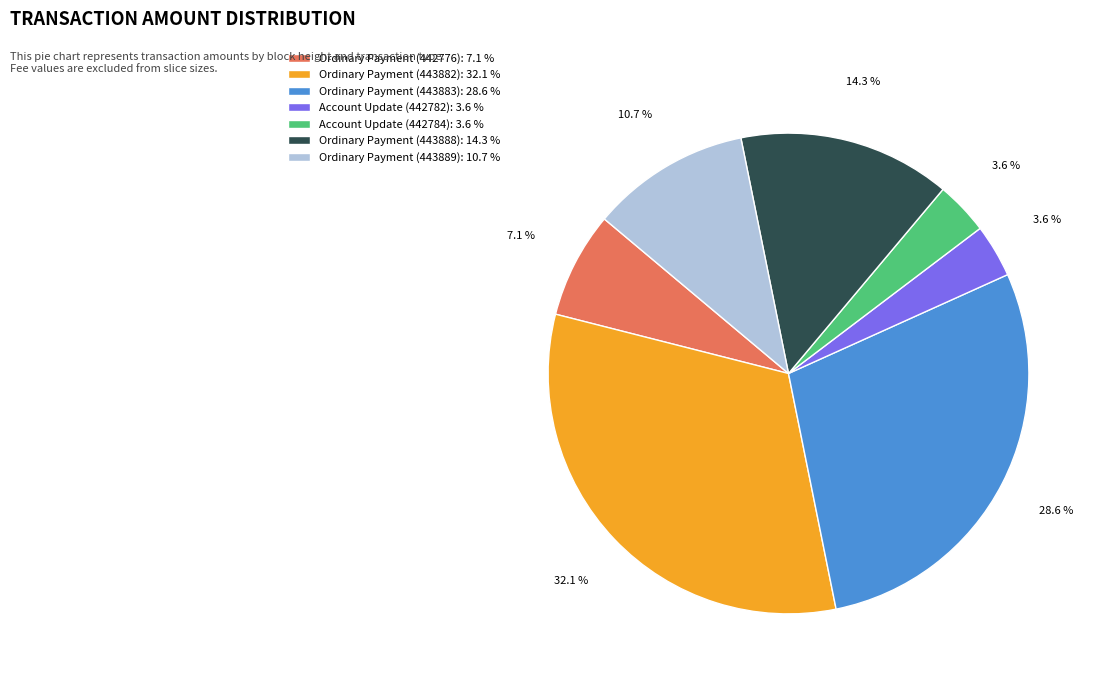

To the nearest percent, what is the average slice percentage?

14%